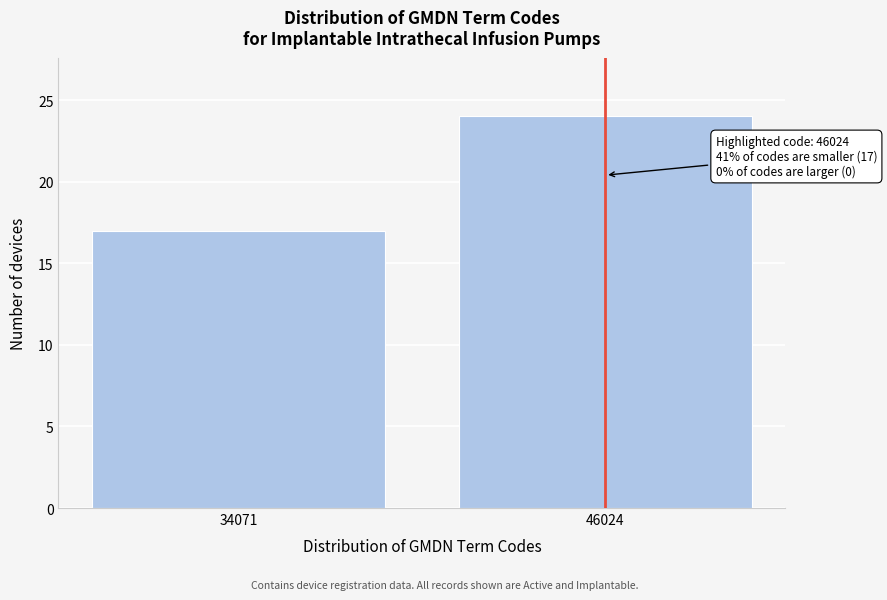

Reading left to right, transcribe all the data shown in this chart.

17	24